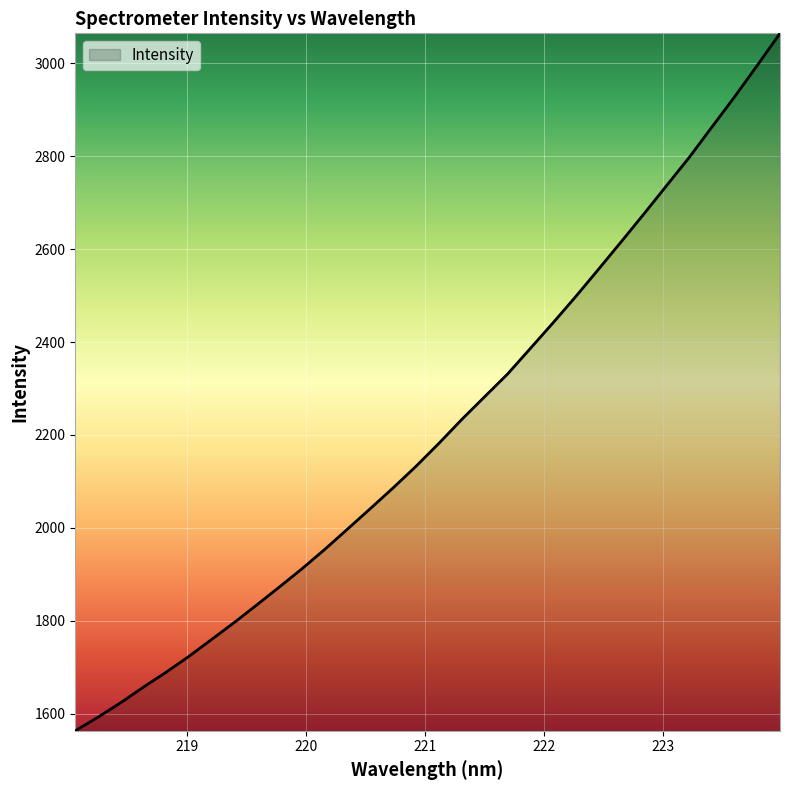

How many distinct data groups are displayed?

1